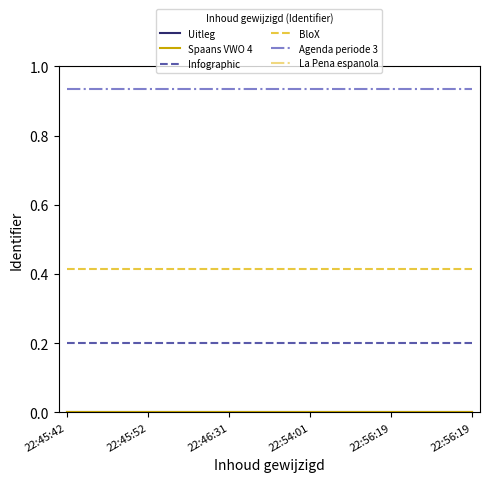

What is the value of the La Pena espanola point at the 1st from the left?

1.0